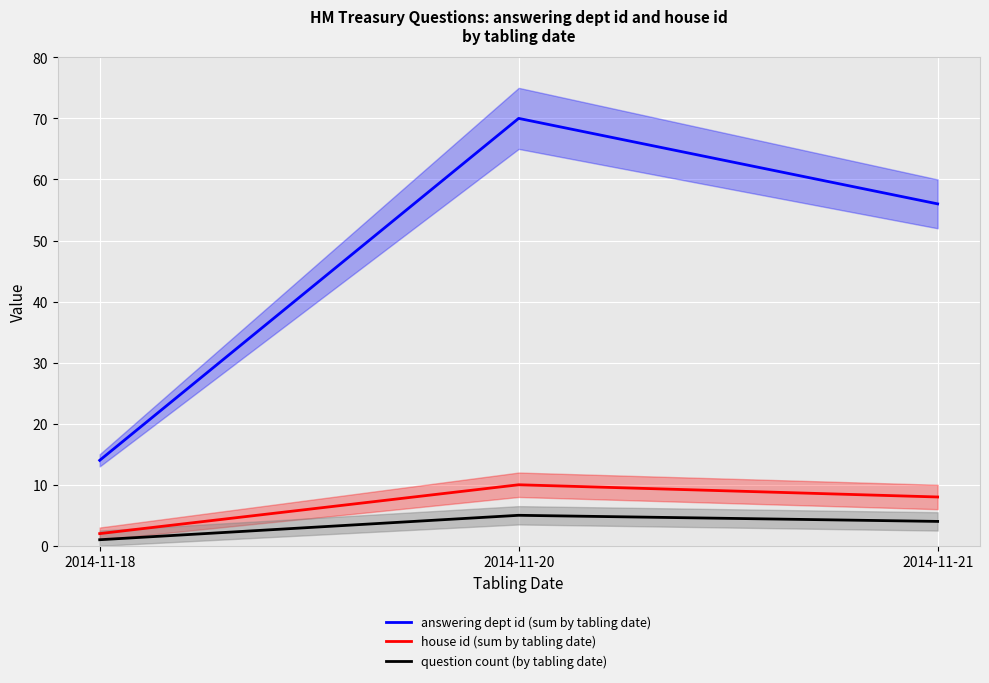

At which category is the sum across all series the highest?

2014-11-20